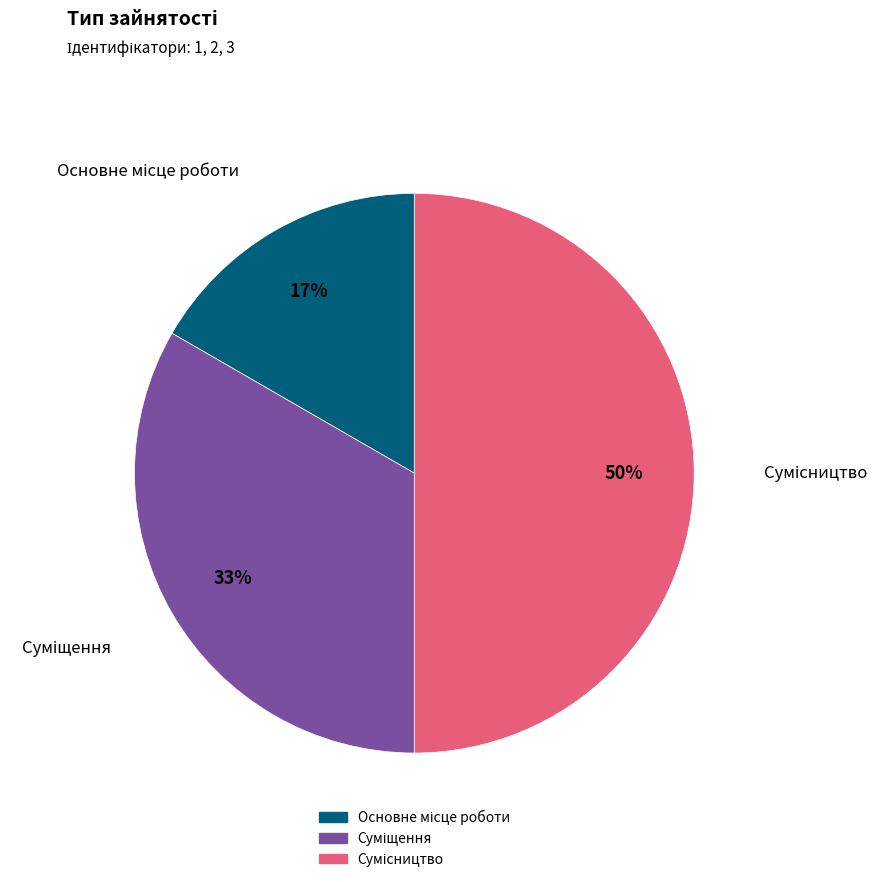

To the nearest percent, what is the average slice percentage?

33%